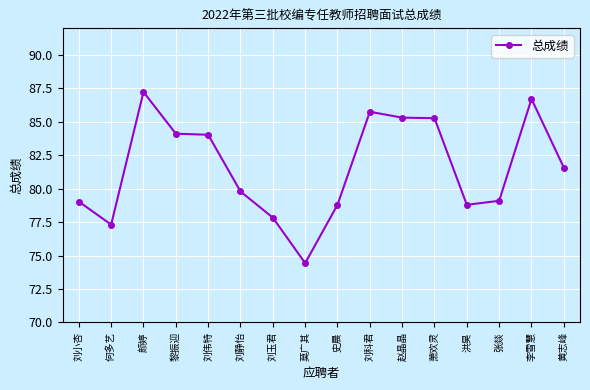

At which category does the chart reach its minimum across all series?

莫广其